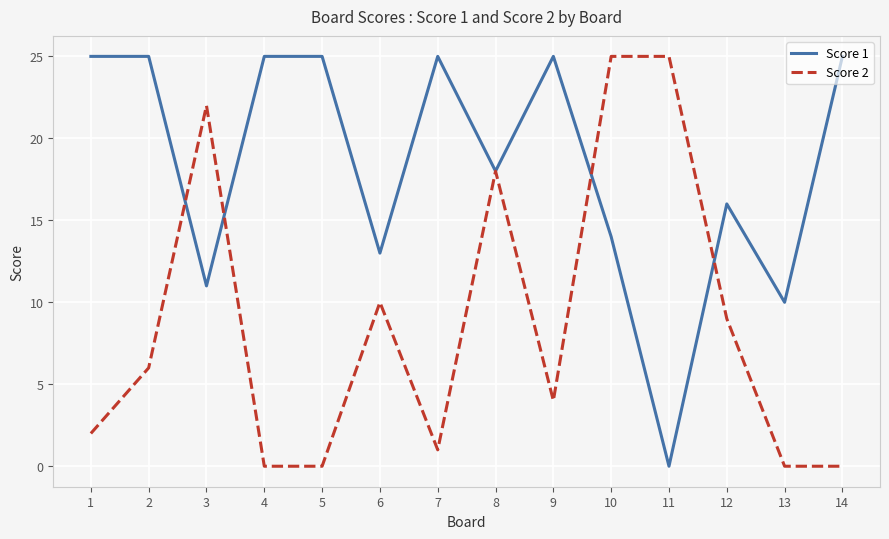

Between 1 and 12, which series saw the biggest shift?

Score 1